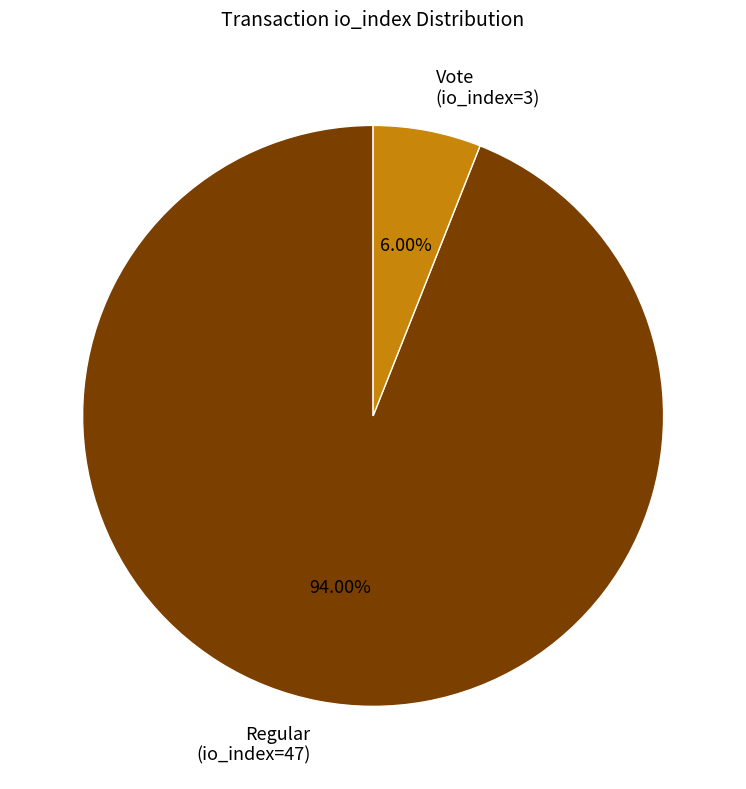

Between Regular (io_index=47) and Vote (io_index=3), which is larger?

Regular (io_index=47)